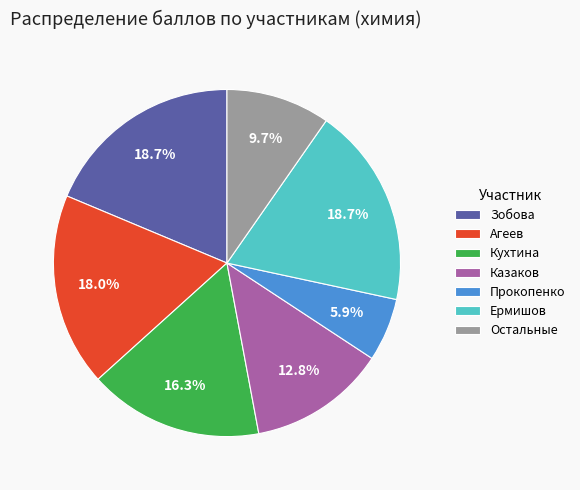

To the nearest percent, what is the difference between the Зобова and Казаков slice percentages?

6%